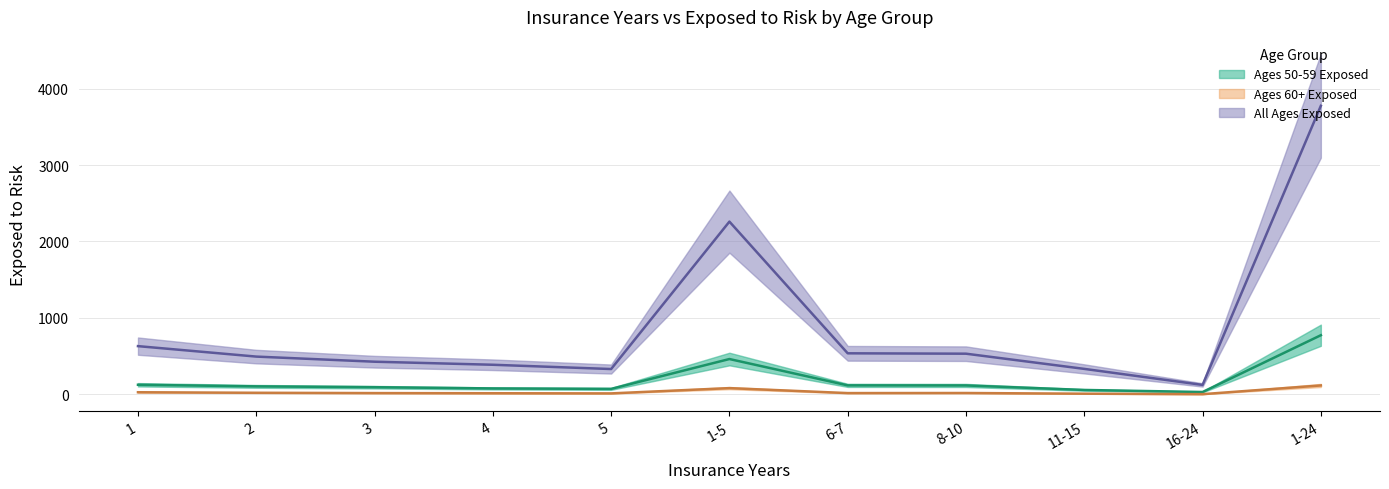

What is the difference between the highest and lowest values at 1-24?

3663